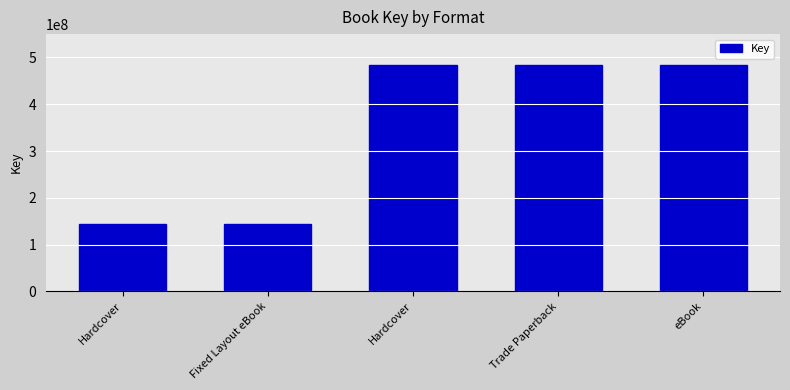

How many data points are less than 483162992?

2